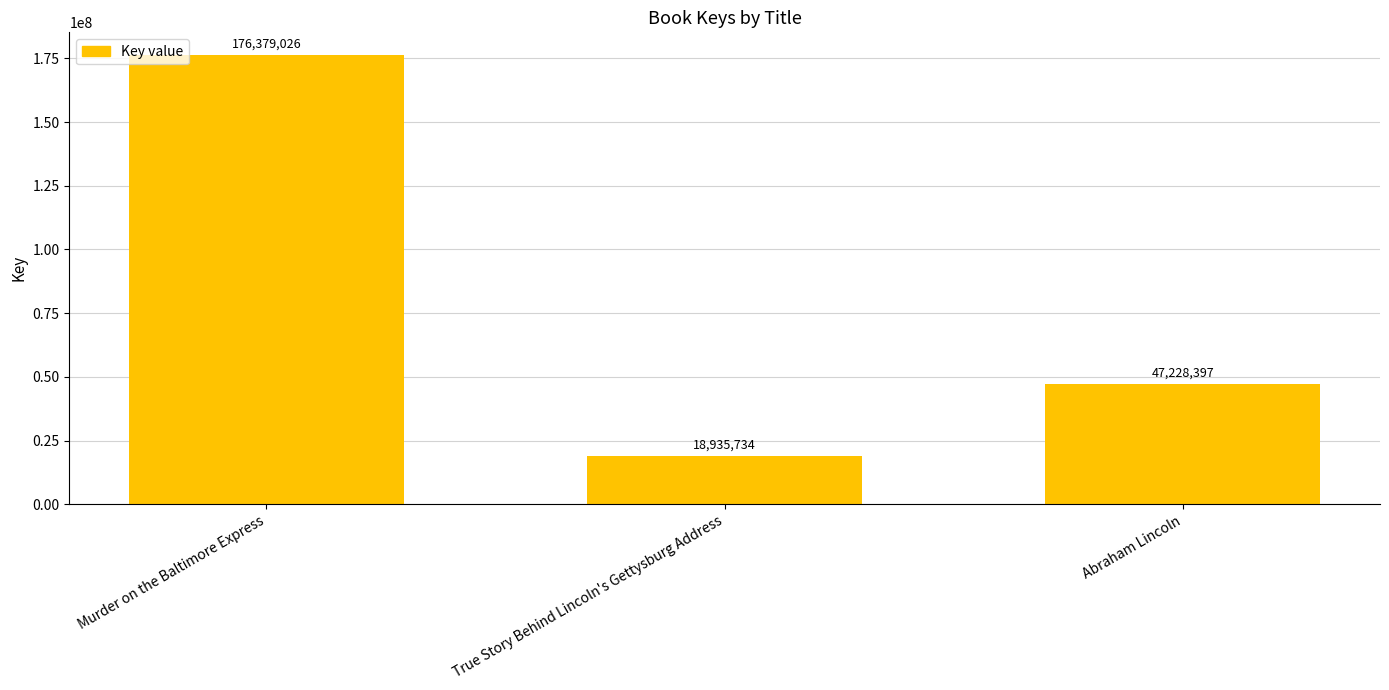

Are the bars horizontal?

No